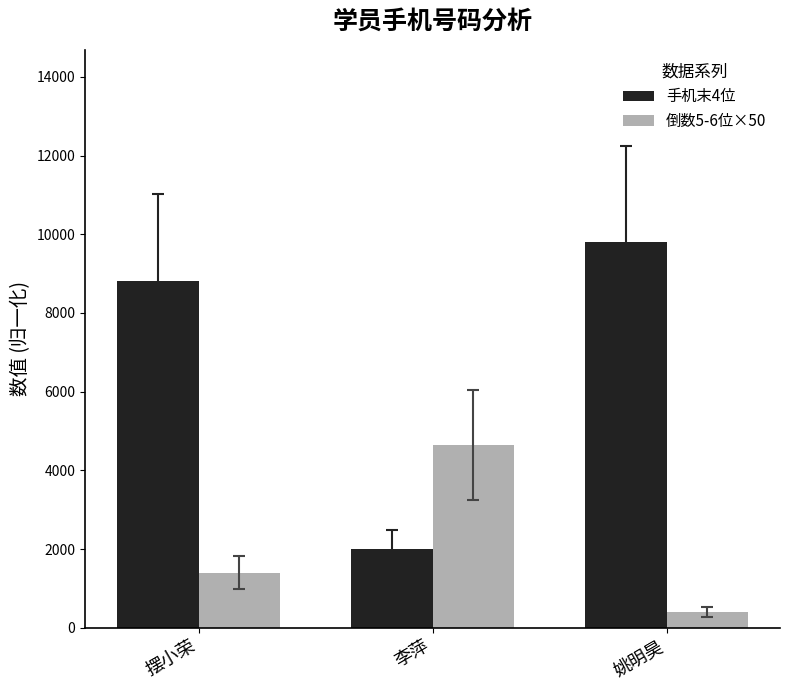

Where is 倒数5-6位×50 nearest to the value 2525?

摆小荣